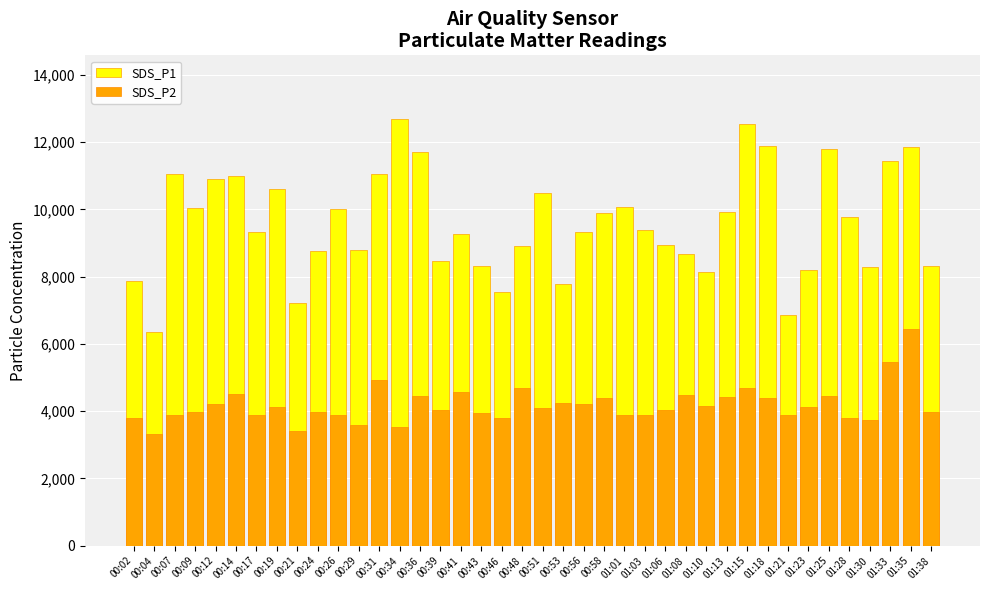

Which series has the largest range (max minus min)?

SDS_P1